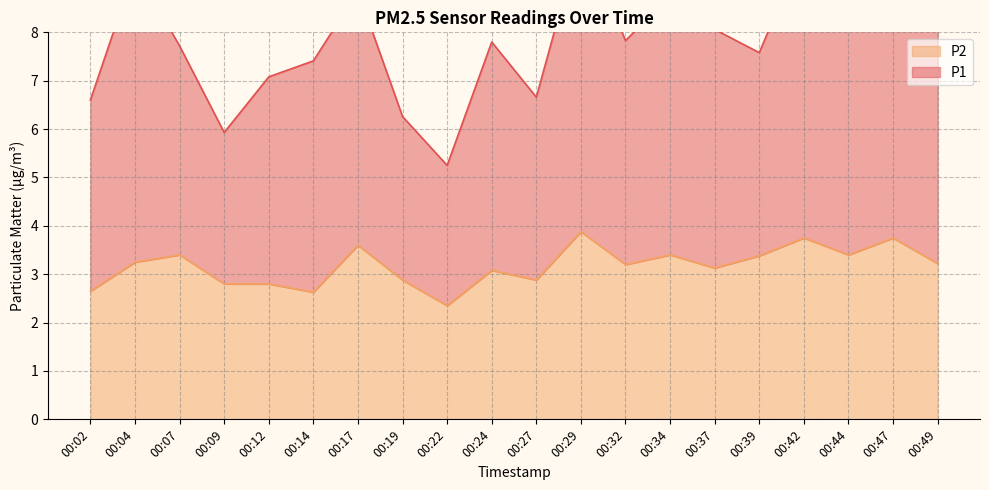

How many values exceed 3?

13